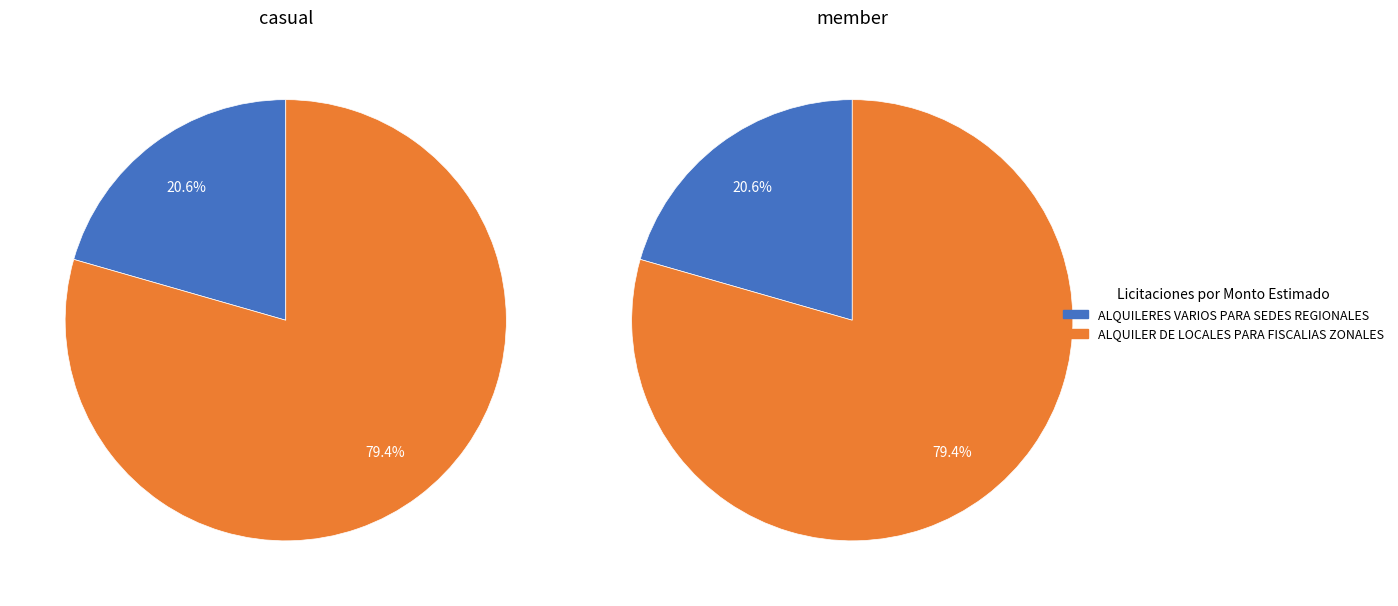

What is the majority slice?

ALQUILER DE LOCALES PARA FISCALIAS ZONALES